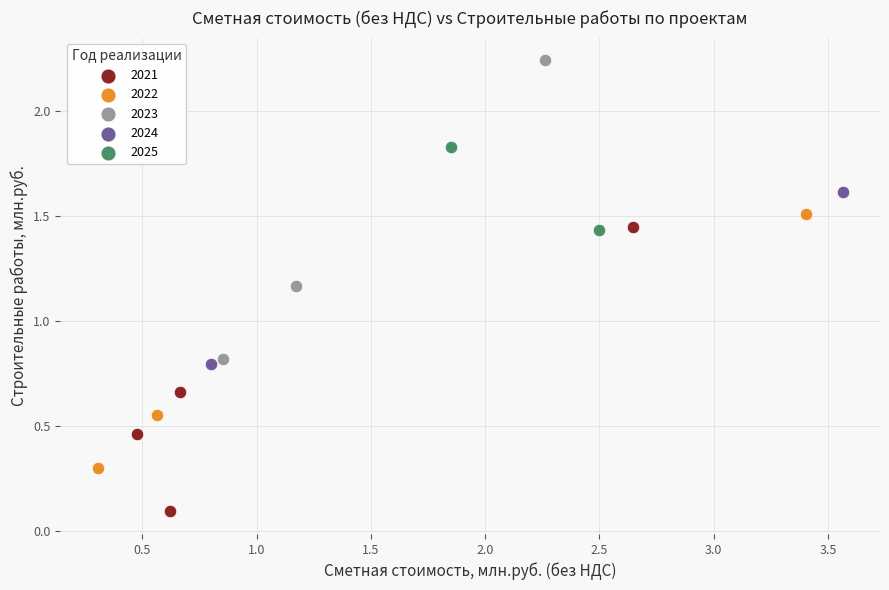

Which series contains the lowest Y value?

2021